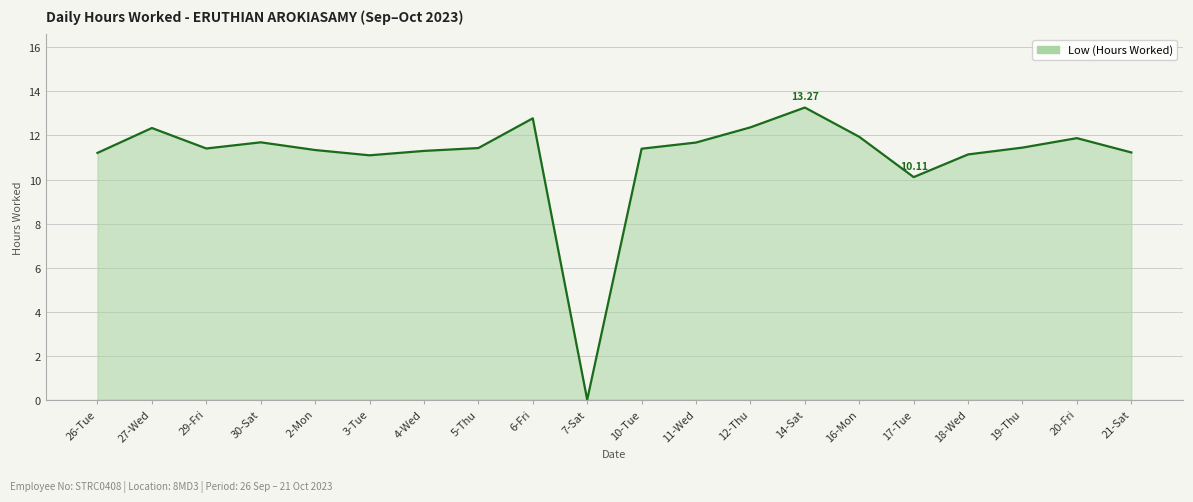

What is the difference between the maximum and minimum values?

13.3